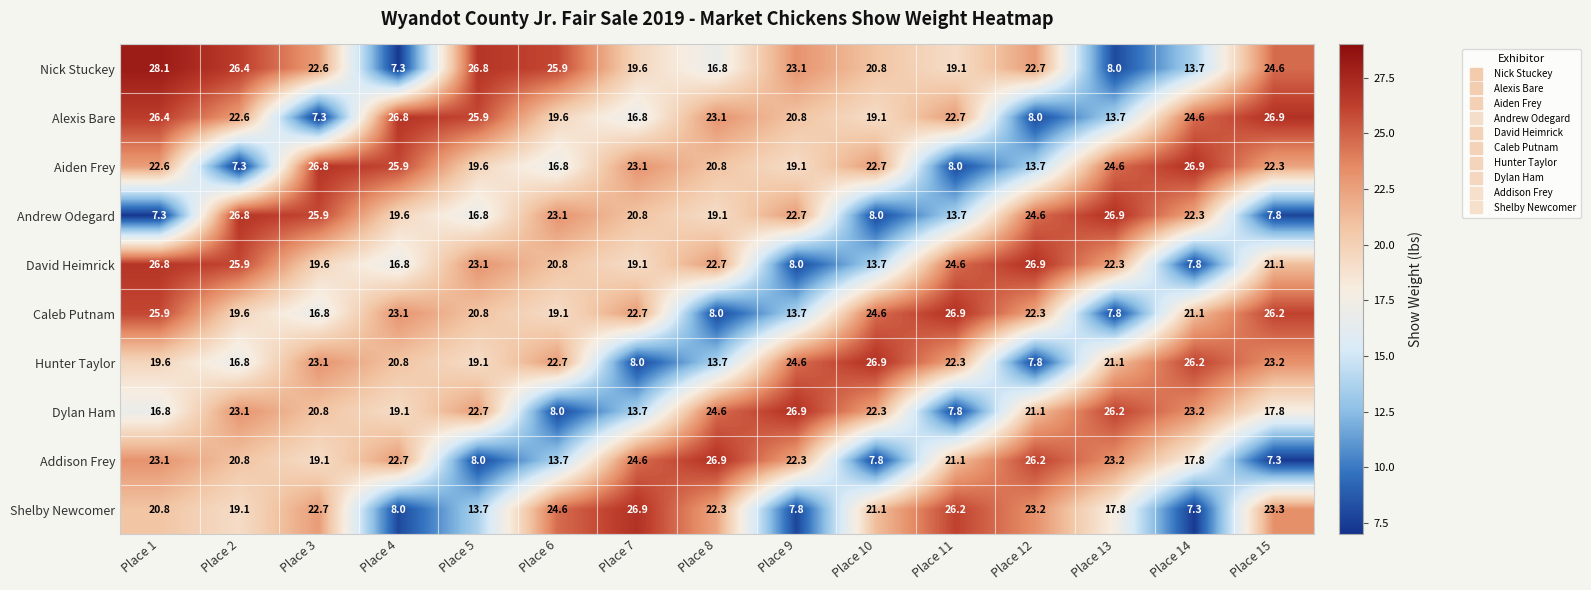

Rank the series at Place 1 from lowest to highest value.

Andrew Odegard, Dylan Ham, Hunter Taylor, Shelby Newcomer, Aiden Frey, Addison Frey, Caleb Putnam, Alexis Bare, David Heimrick, Nick Stuckey